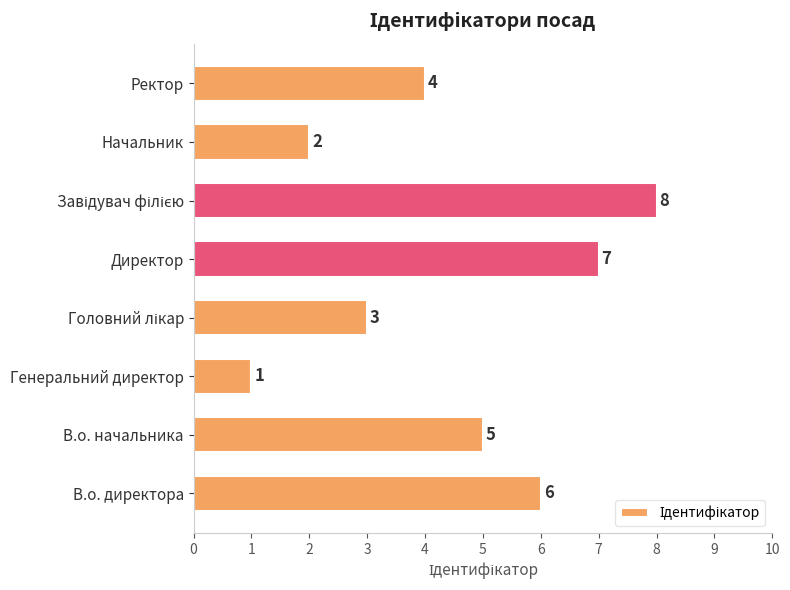

The value at Начальник is 3. True or false?

False